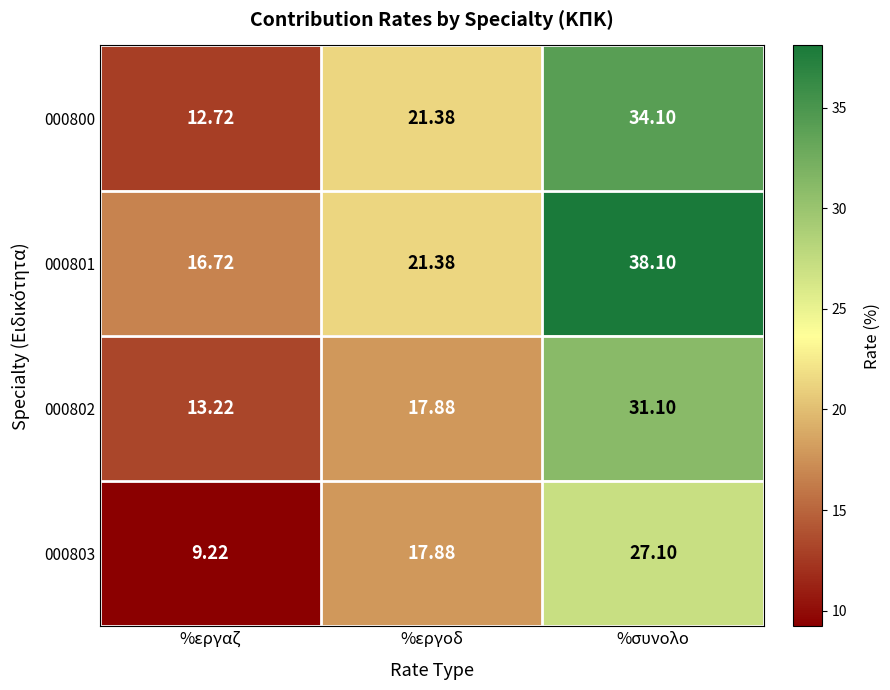

At which label does 000802 first exceed 17?

%εργοδ